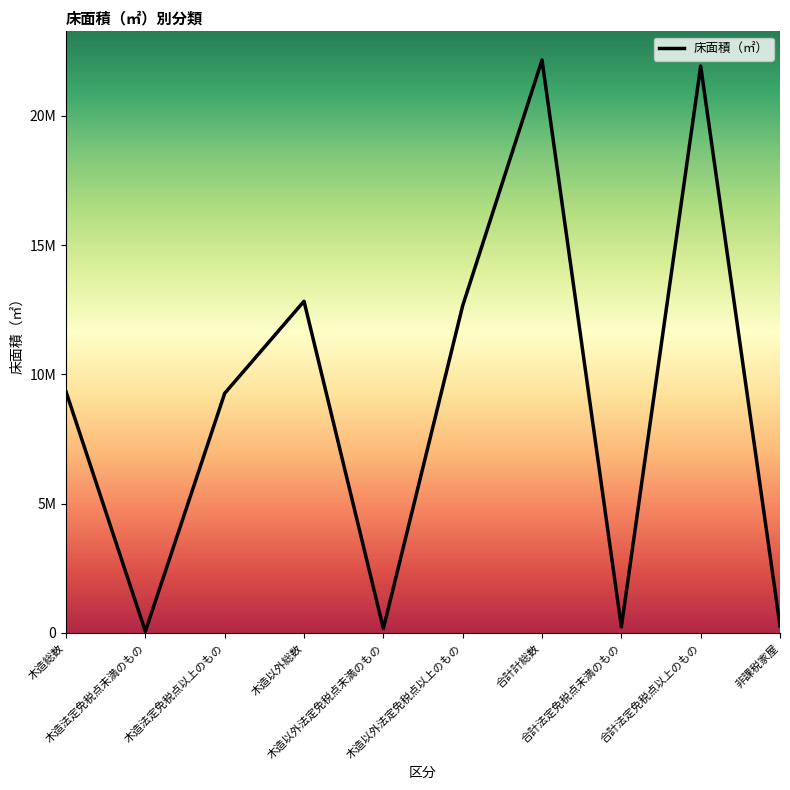

Which label corresponds to the smallest value in the chart?

木造法定免税点未満のもの